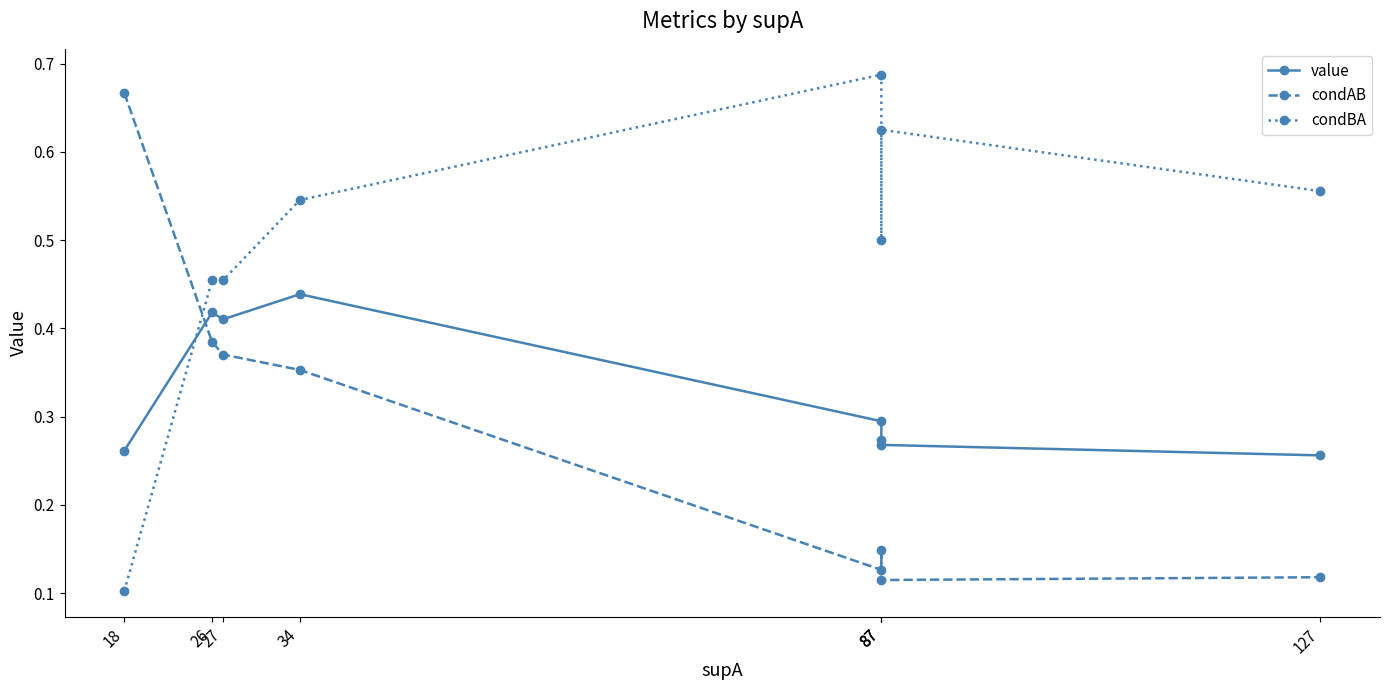

Does the chart display data point markers on the line(s)?

Yes